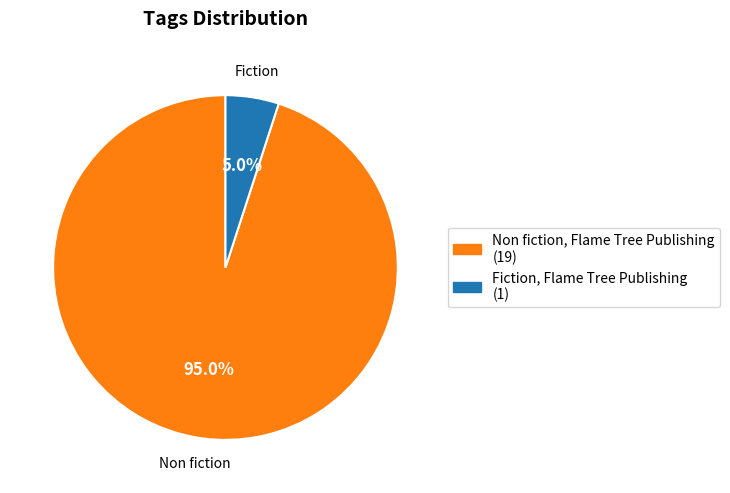

Which slice is the smallest?

Fiction, Flame Tree Publishing